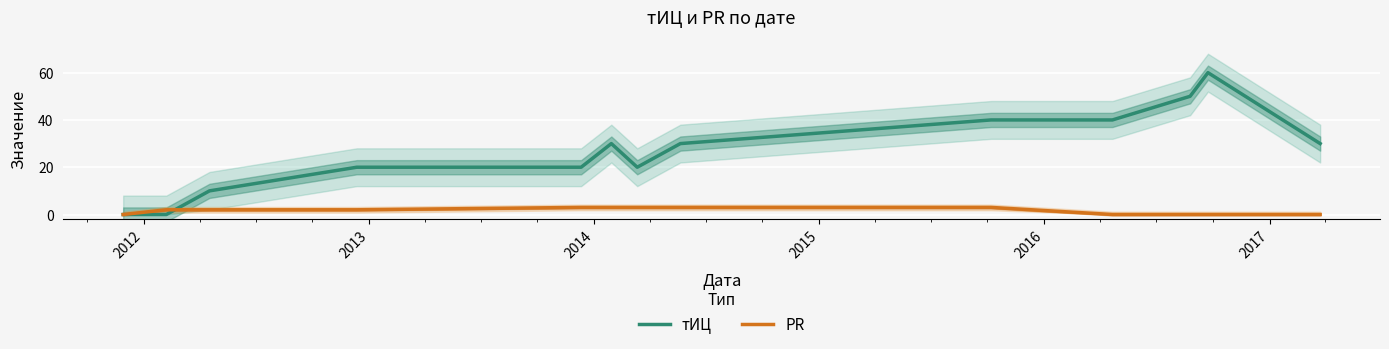

How many lines are shown in the chart?

2